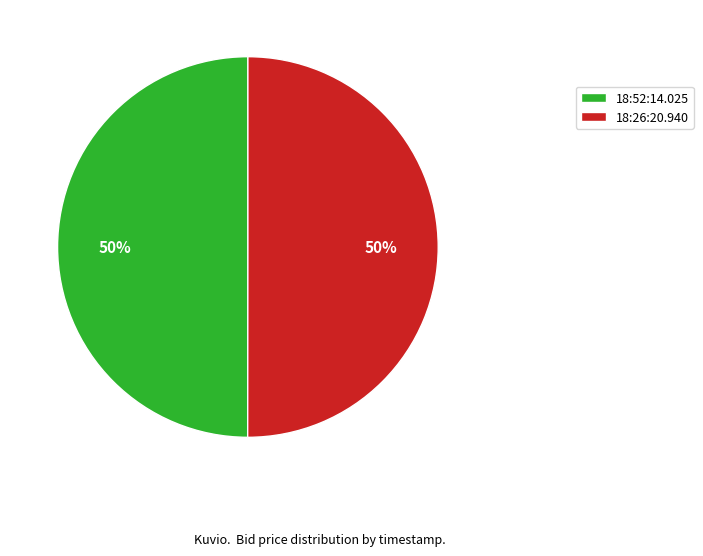

True or false: 18:52:14.025 accounts for 50% of the total.

True